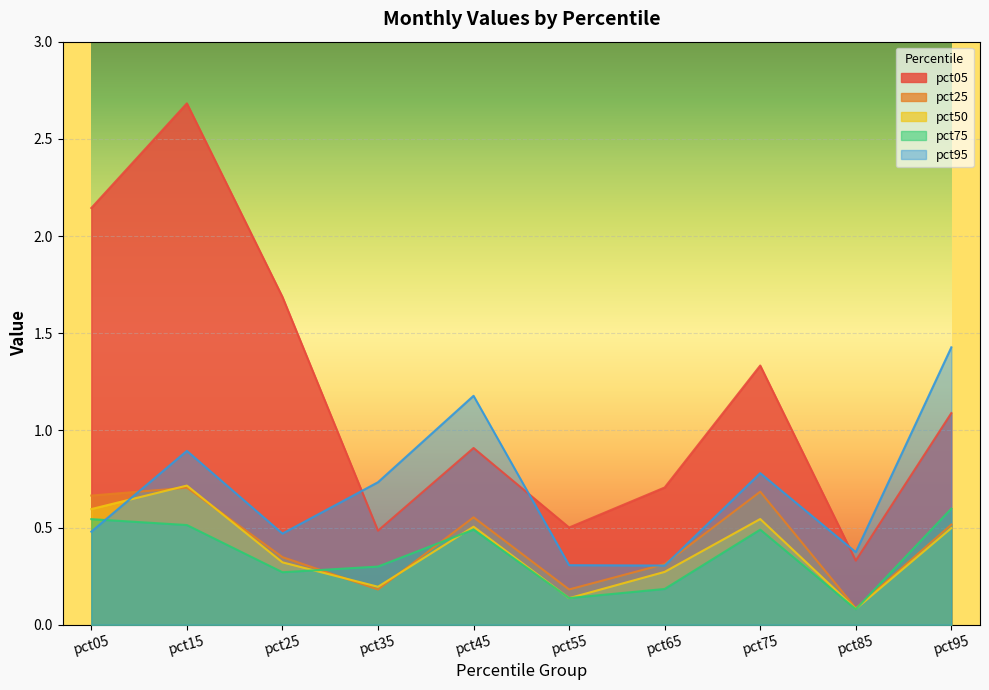

List the labels in order of pct95 value, smallest first.

pct65, pct55, pct85, pct25, pct05, pct35, pct75, pct15, pct45, pct95